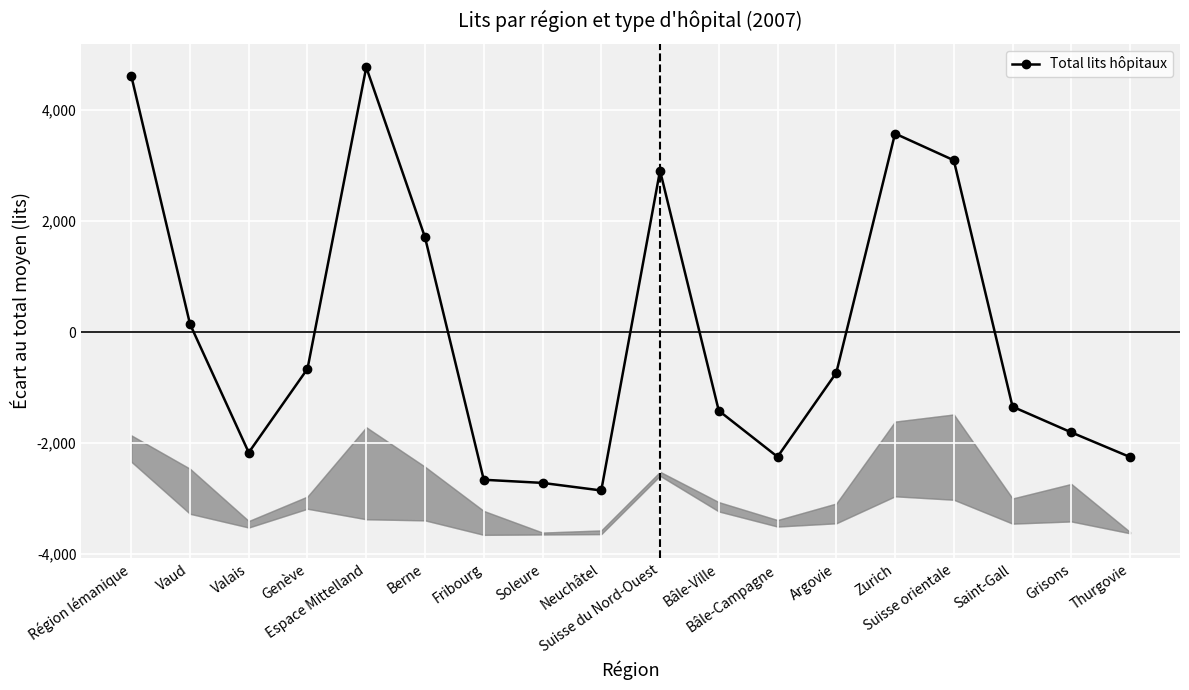

What is the label of the 1st point from the right?

Thurgovie